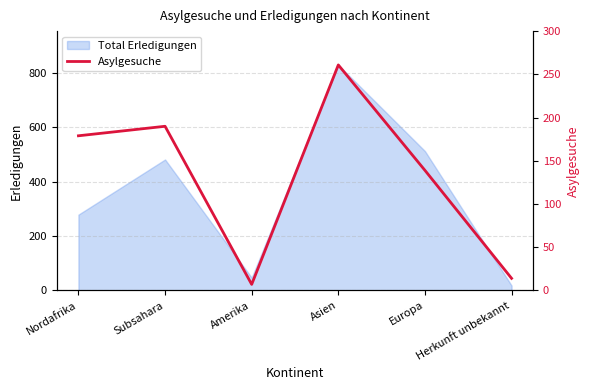

How many points are lower than both their immediate neighbors (excluding endpoints)?

1